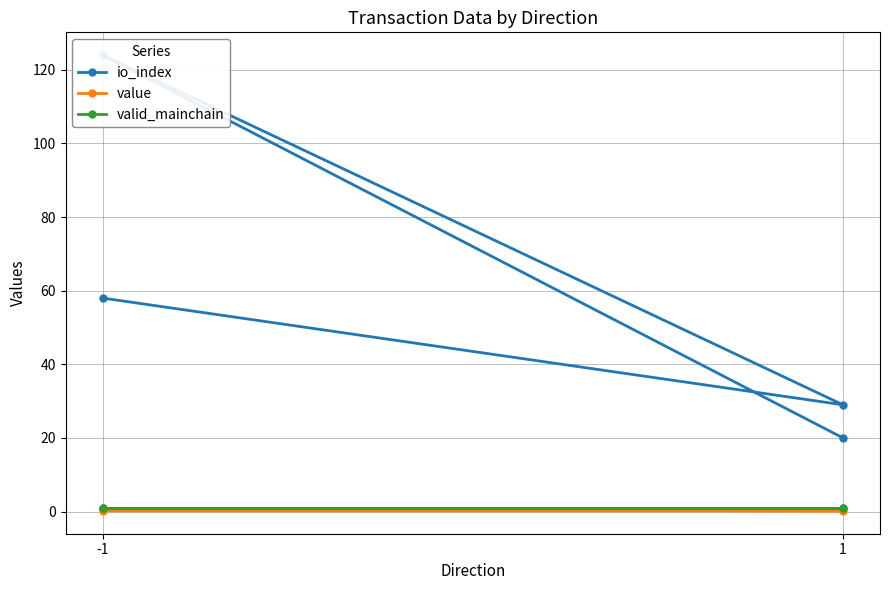

True or false: io_index has a value of 35.2 at 1.

False